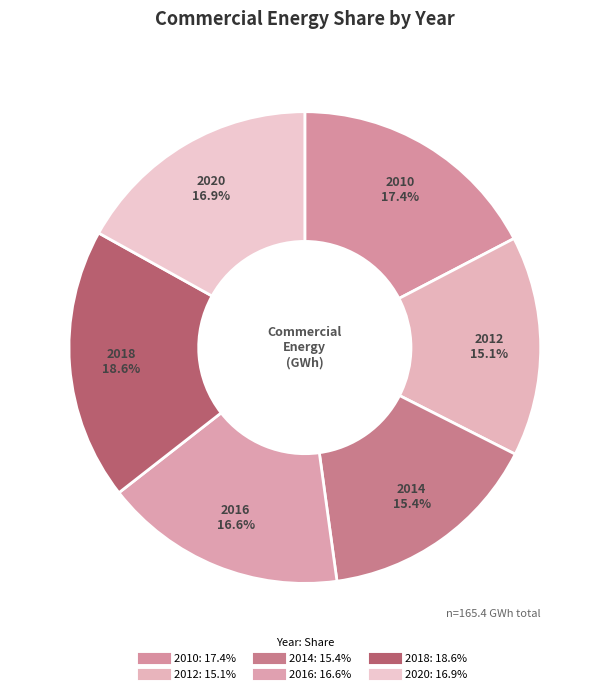

What percentage is NOT represented by 2020?

83.1%